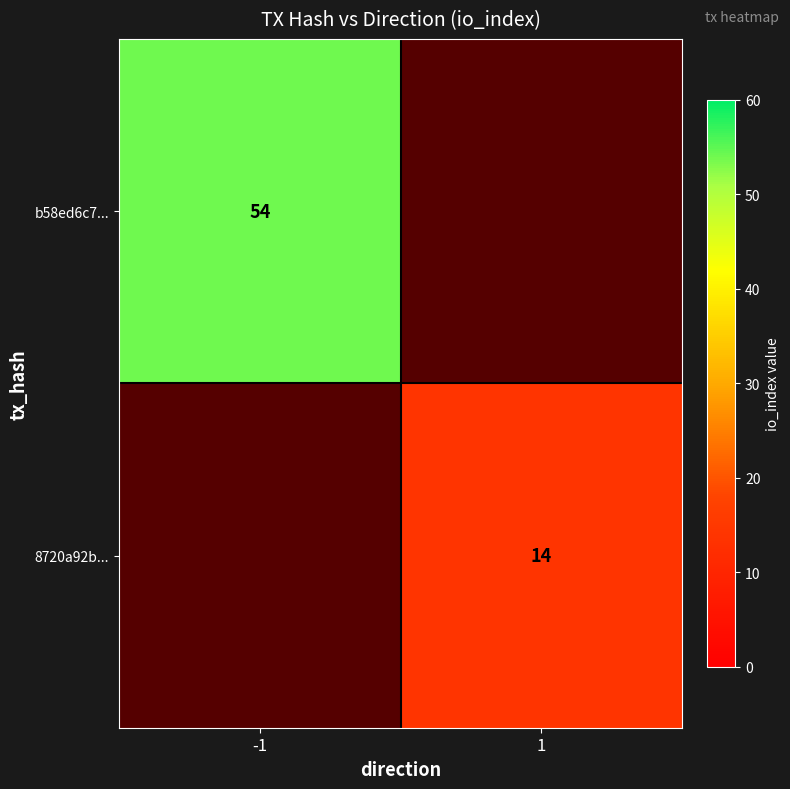

The 8720a92b... series shows 14 at 1. True or false?

True